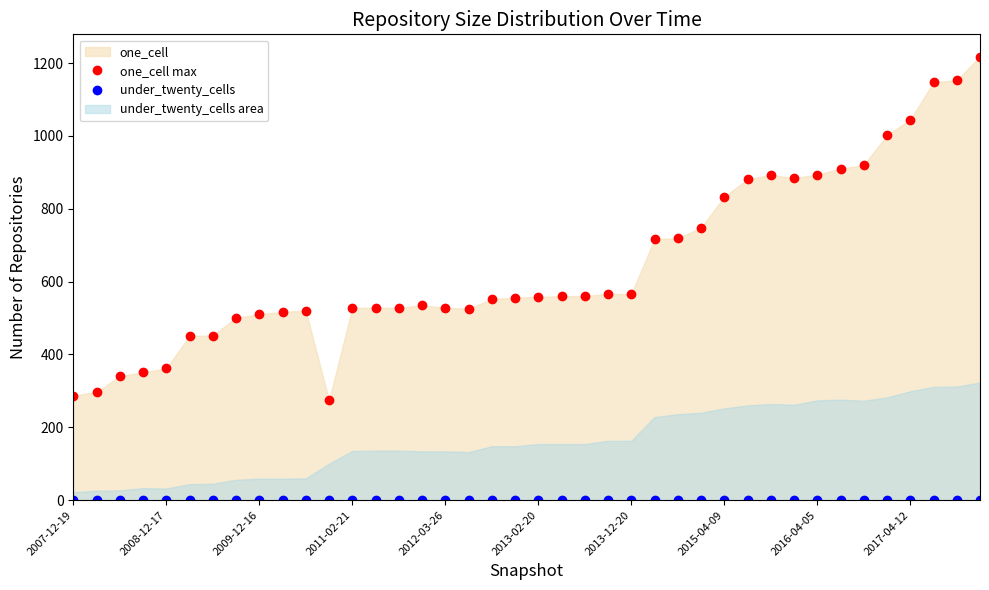

At which label is under_twenty_cells closest to 0?

2007-12-19